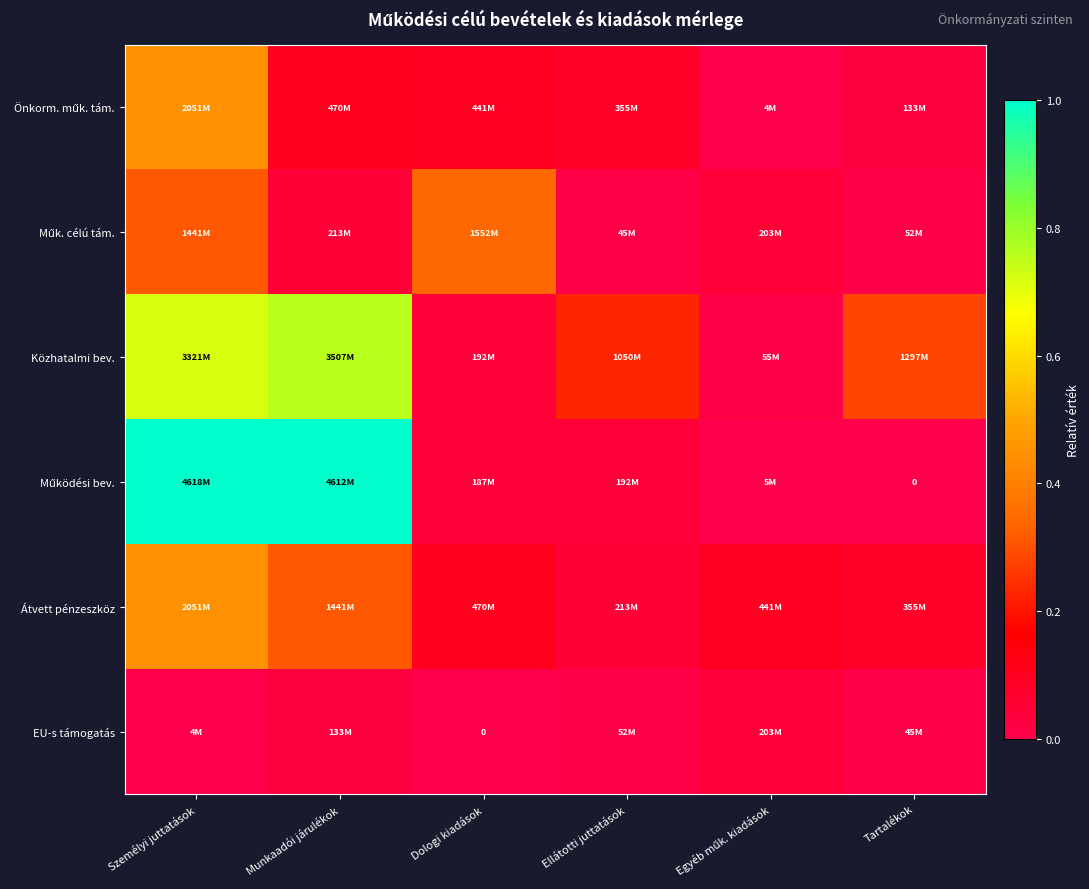

What is the difference between the Műk. célú tám. values at Dologi kiadások and Egyéb műk. kiadások?

0.3